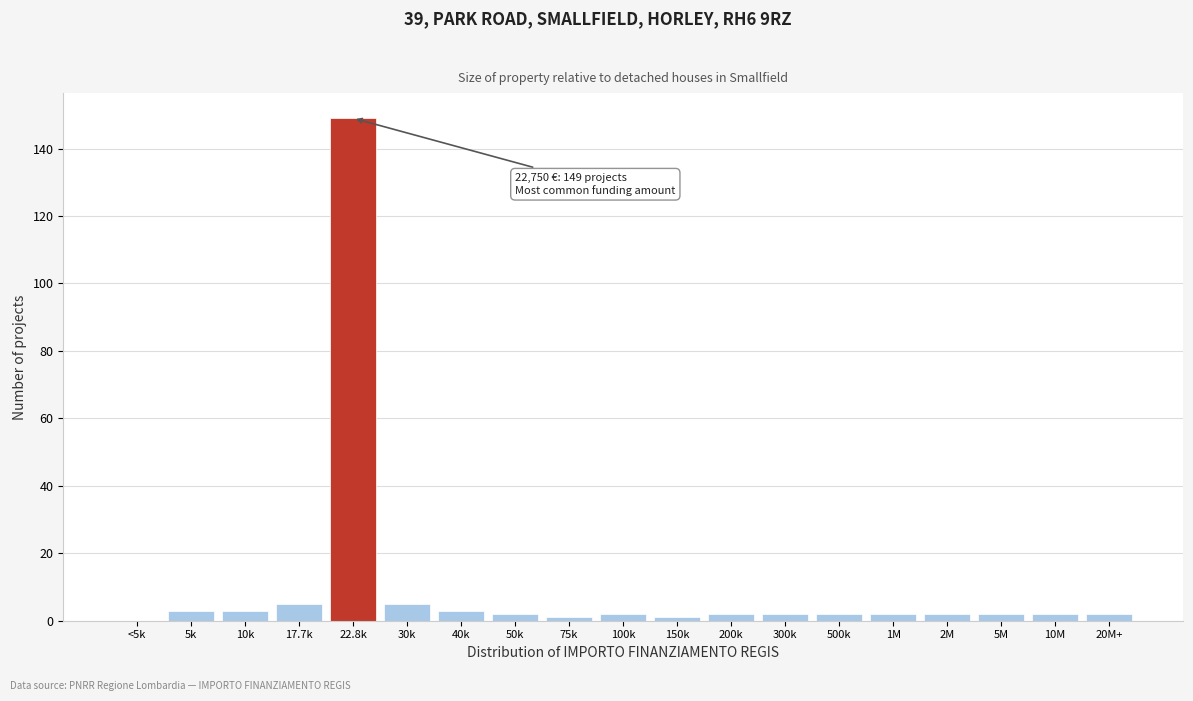

Reading left to right, what are all the values shown in this chart?

<5k=0	5k=3	10k=3	17.7k=5	22.8k=149	30k=5	40k=3	50k=2	75k=1	100k=2	150k=1	200k=2	300k=2	500k=2	1M=2	2M=2	5M=2	10M=2	20M+=2